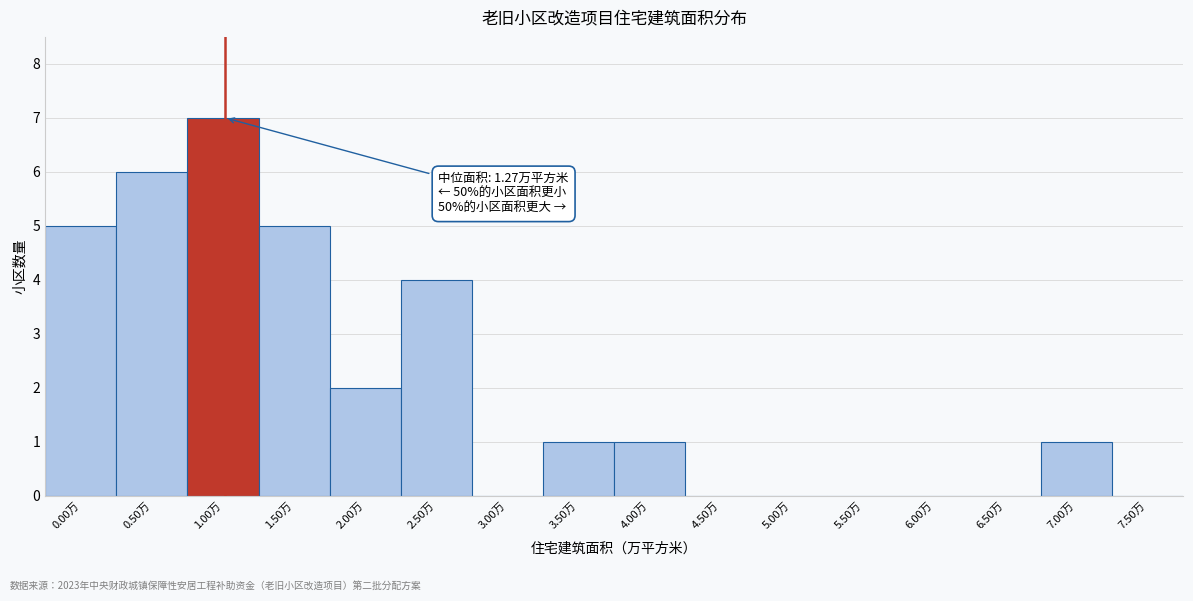

Reading left to right, transcribe all the data shown in this chart.

0.00万=5	0.50万=6	1.00万=7	1.50万=5	2.00万=2	2.50万=4	3.00万=0	3.50万=1	4.00万=1	4.50万=0	5.00万=0	5.50万=0	6.00万=0	6.50万=0	7.00万=1	7.50万=0